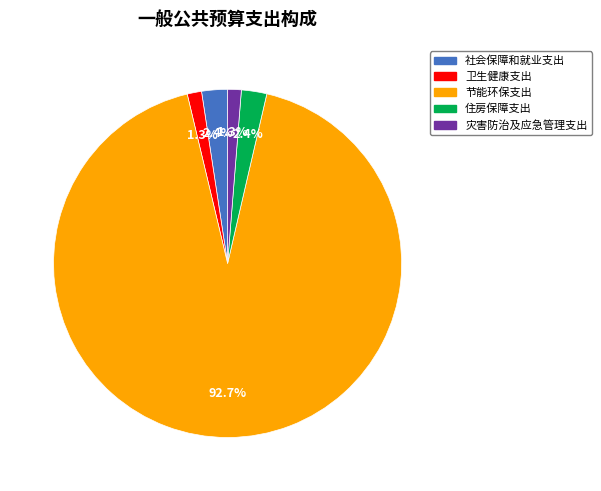

What percentage is NOT represented by 灾害防治及应急管理支出?

98.7%